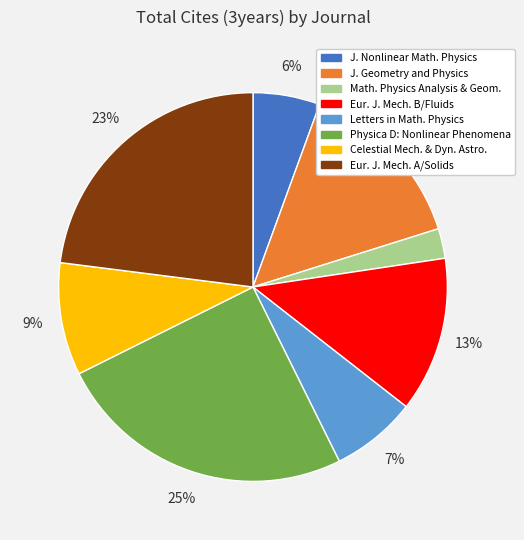

To the nearest percent, what is the average slice percentage?

12%